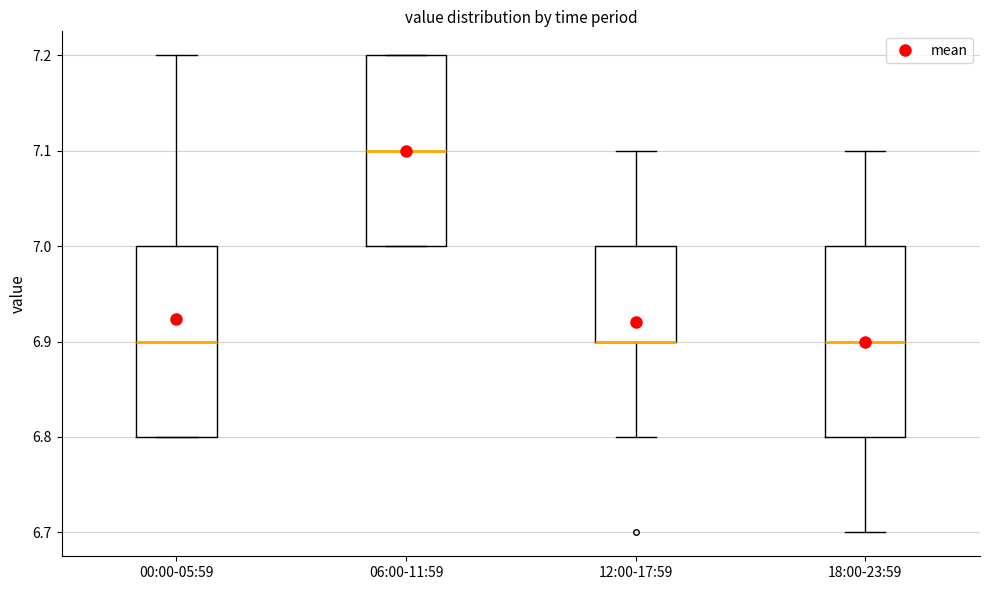

Reading left to right, transcribe this box plot: for each box, give where its median line is, the range the box spans, and where its two whiskers end, as read against the y-axis. The values are not printed on the chart, so give them approximately, as read against the axis.

00:00-05:59: median 6.9, box 6.8 to 7.0, whiskers 6.8 to 7.2
06:00-11:59: median 7.1, box 7.0 to 7.2, whiskers 7.0 to 7.2
12:00-17:59: median 6.9 (drawn on the box's lower edge), box 6.9 to 7.0, whiskers 6.8 to 7.1
18:00-23:59: median 6.9, box 6.8 to 7.0, whiskers 6.7 to 7.1